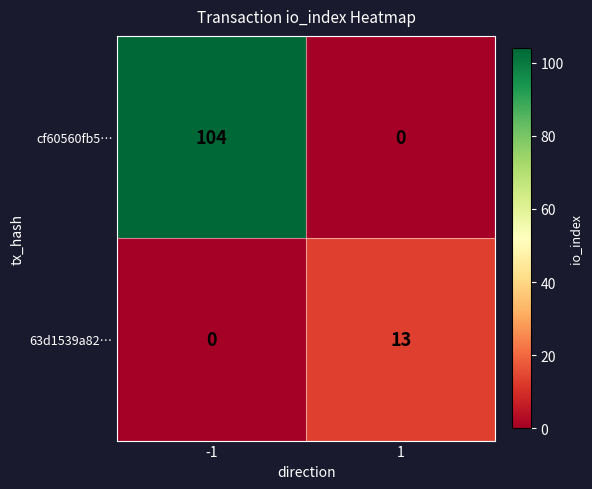

Reading left to right, list all the values displayed in this chart.

cf60560fb5…: -1=104	1=0
63d1539a82…: -1=0	1=13